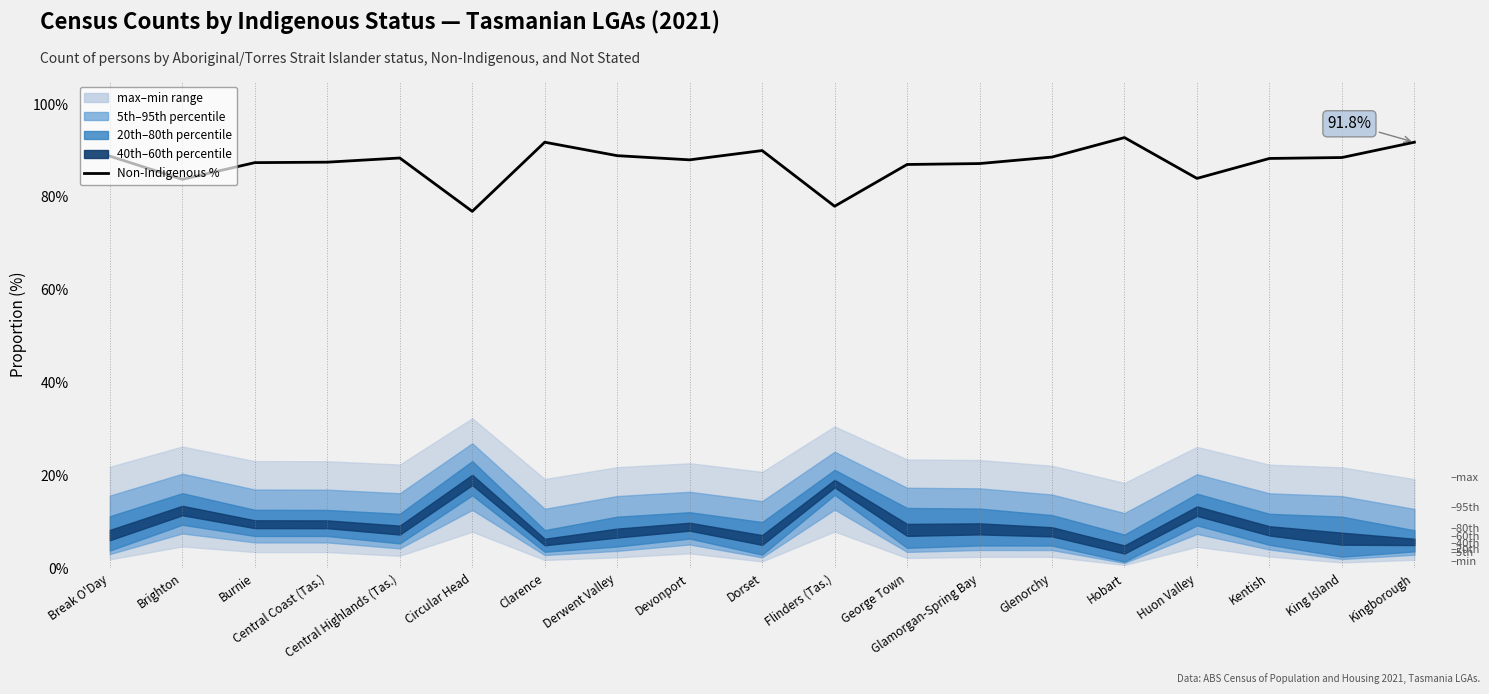

What is the difference between the maximum and second lowest values?

14.8